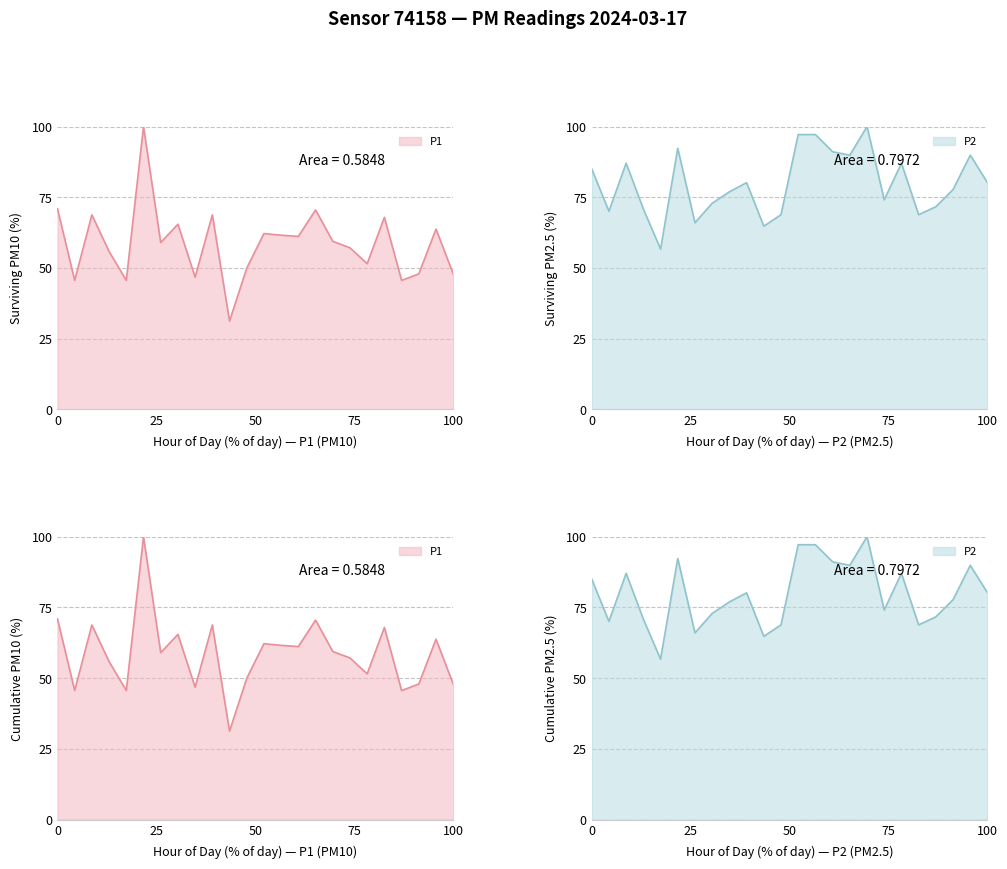

Does the chart have visible grid lines?

Yes